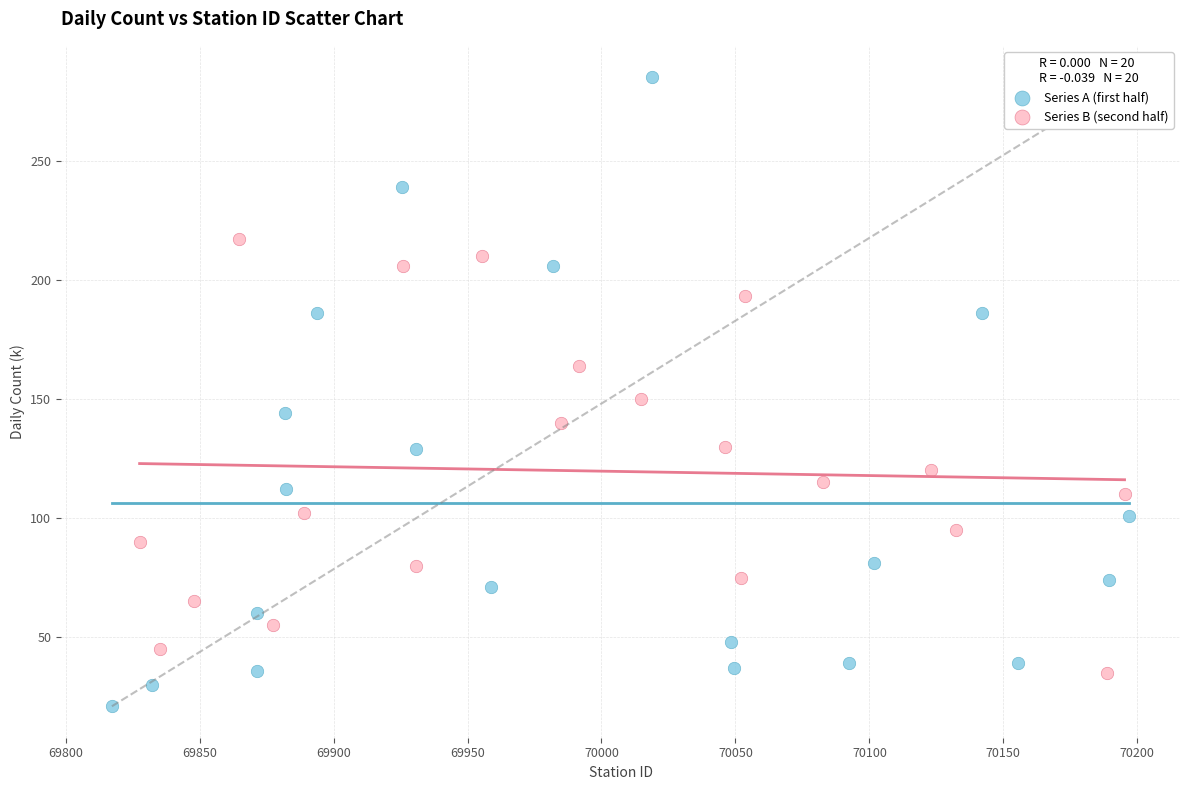

Which series reaches the maximum Y coordinate?

Series A (first half)